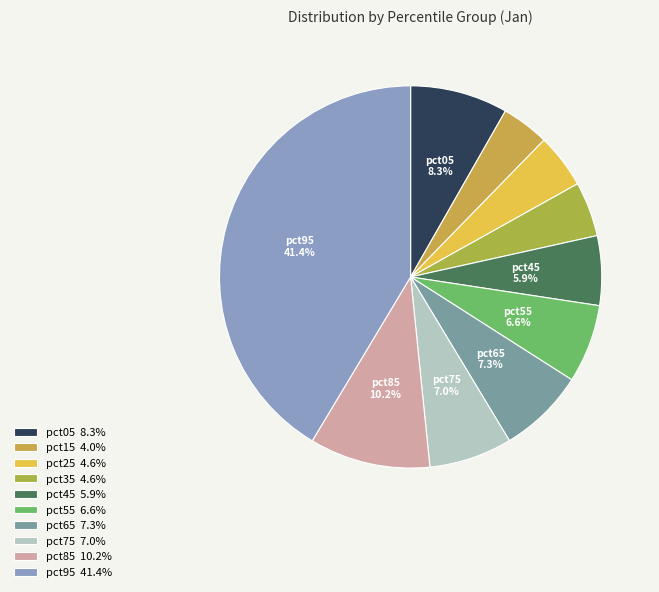

Between pct35 and pct85, which is larger?

pct85